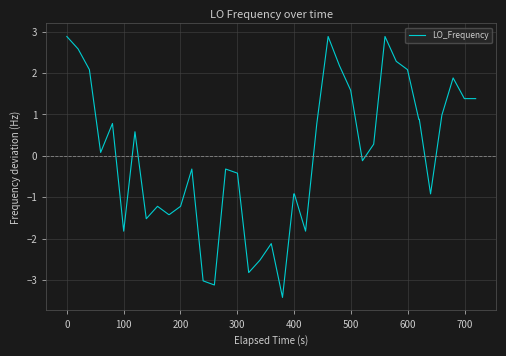

What is the difference between the maximum and minimum values?

6.3